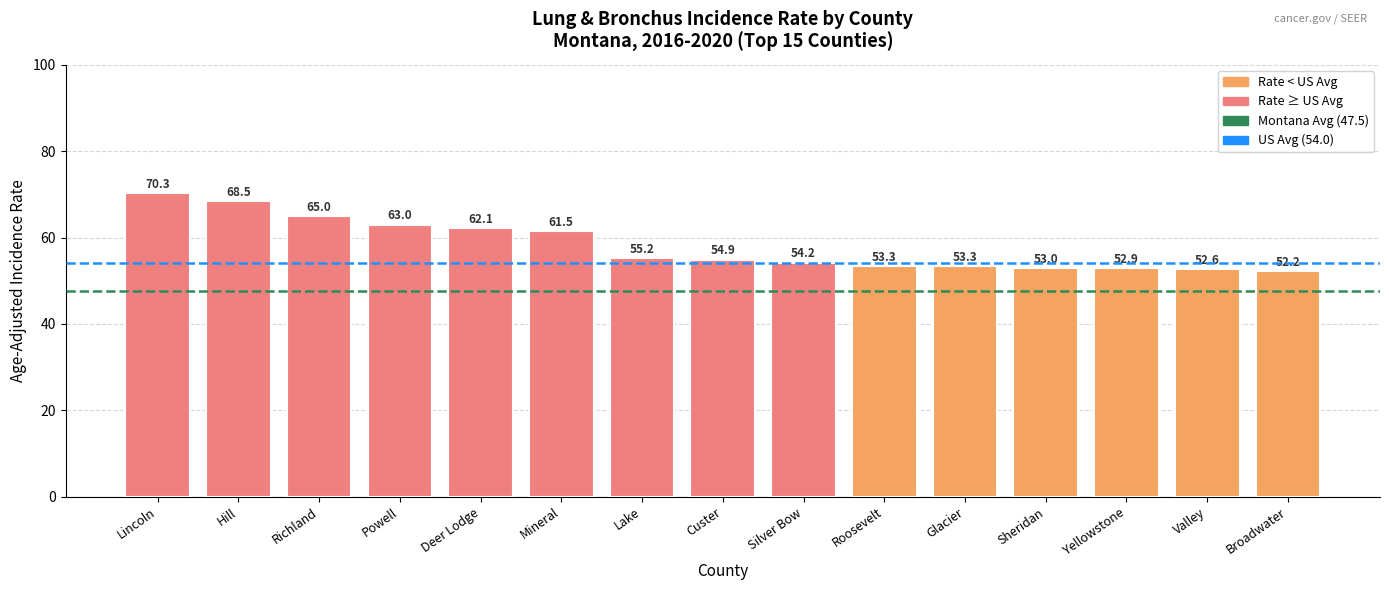

What is the label of the 1st bar from the right?

Broadwater